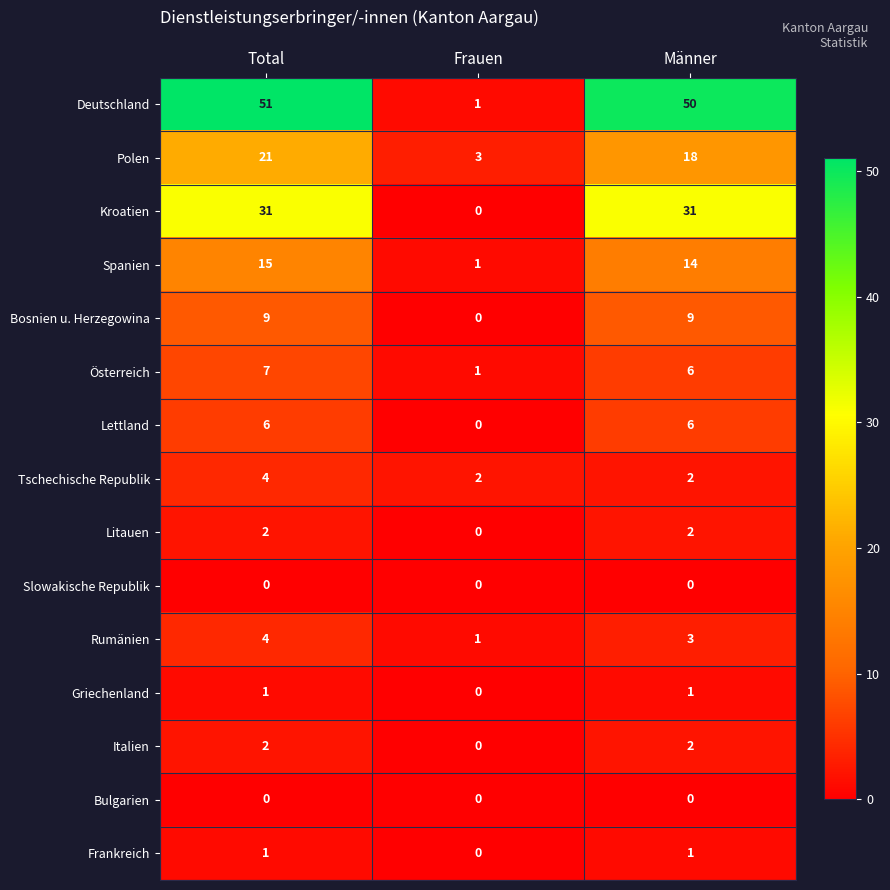

Which series has the widest spread of values?

Deutschland